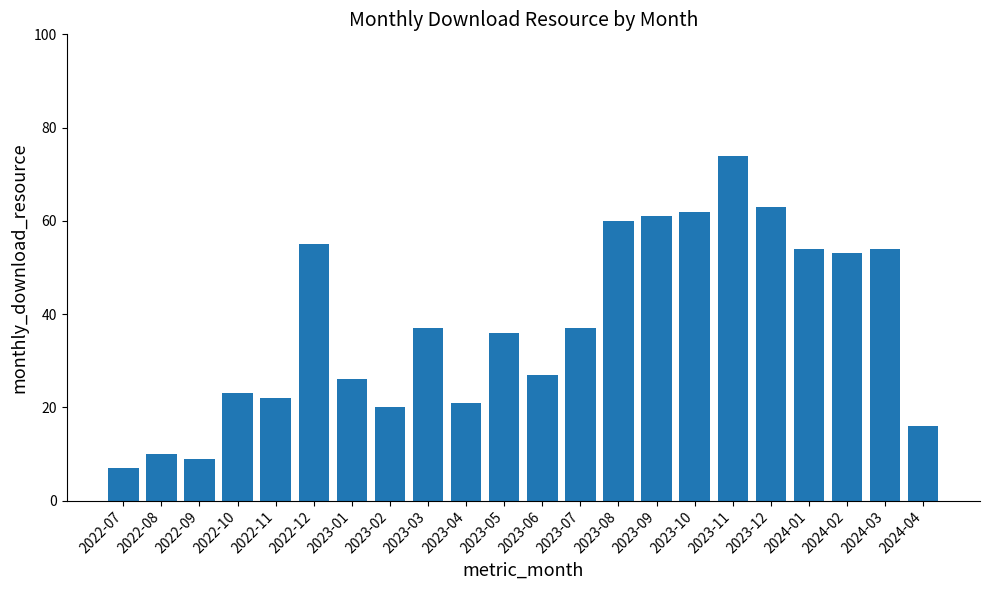

What is the smallest value displayed?

7